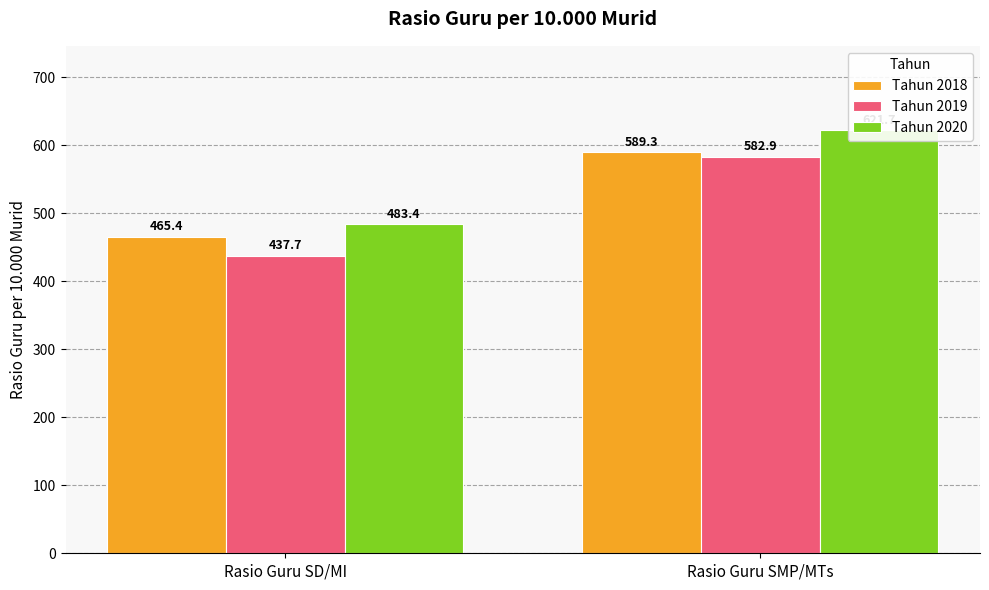

Reading left to right, list all the values displayed in this chart.

Tahun 2018: 465.4	589.3
Tahun 2019: 437.7	582.9
Tahun 2020: 483.4	621.7